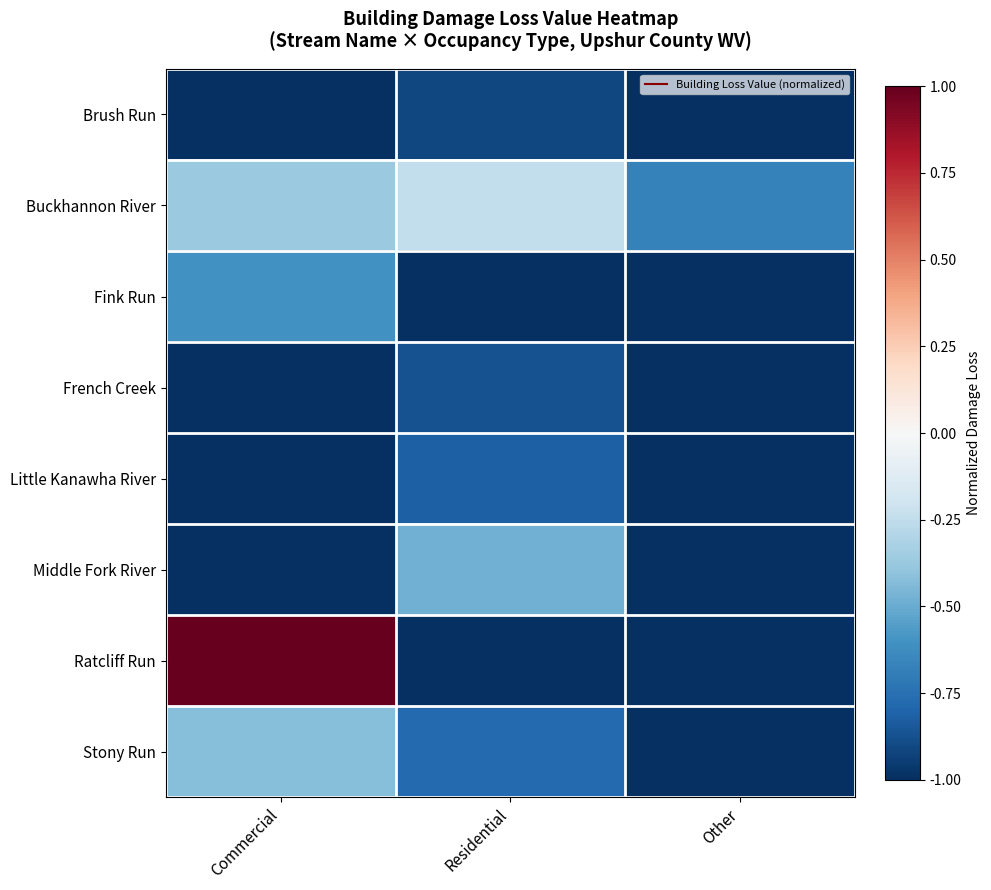

Which series has the widest spread of values?

Ratcliff Run